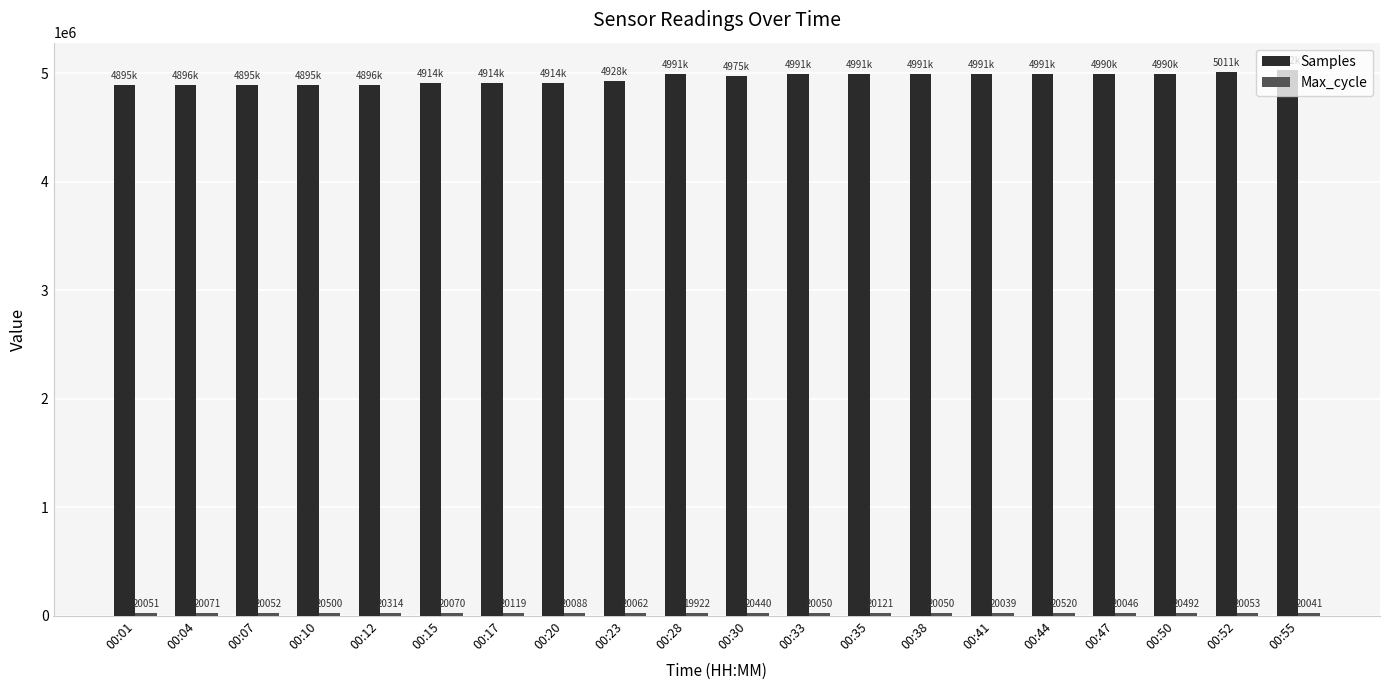

How many groups of bars are there?

20